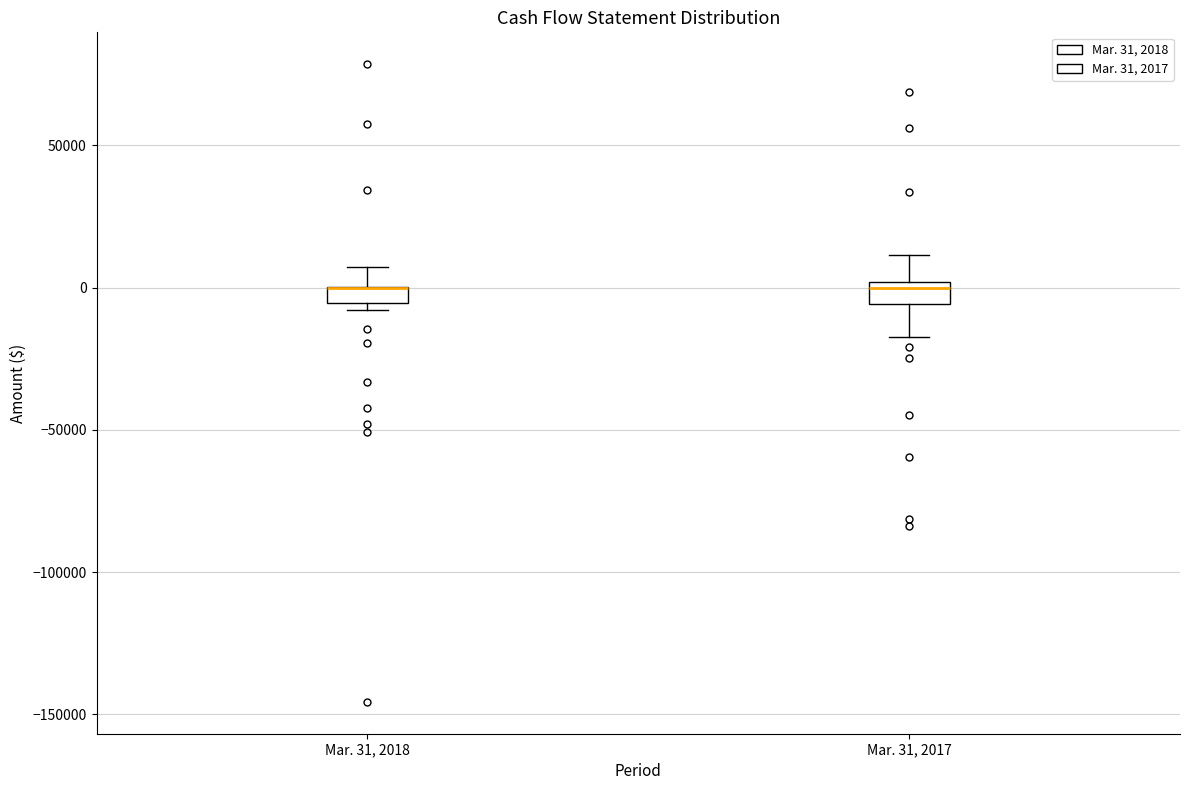

Where does the lower whisker of the box for Mar. 31, 2017 end on the y-axis? The values are not printed on the chart, so give them approximately, as read against the axis.

-15000